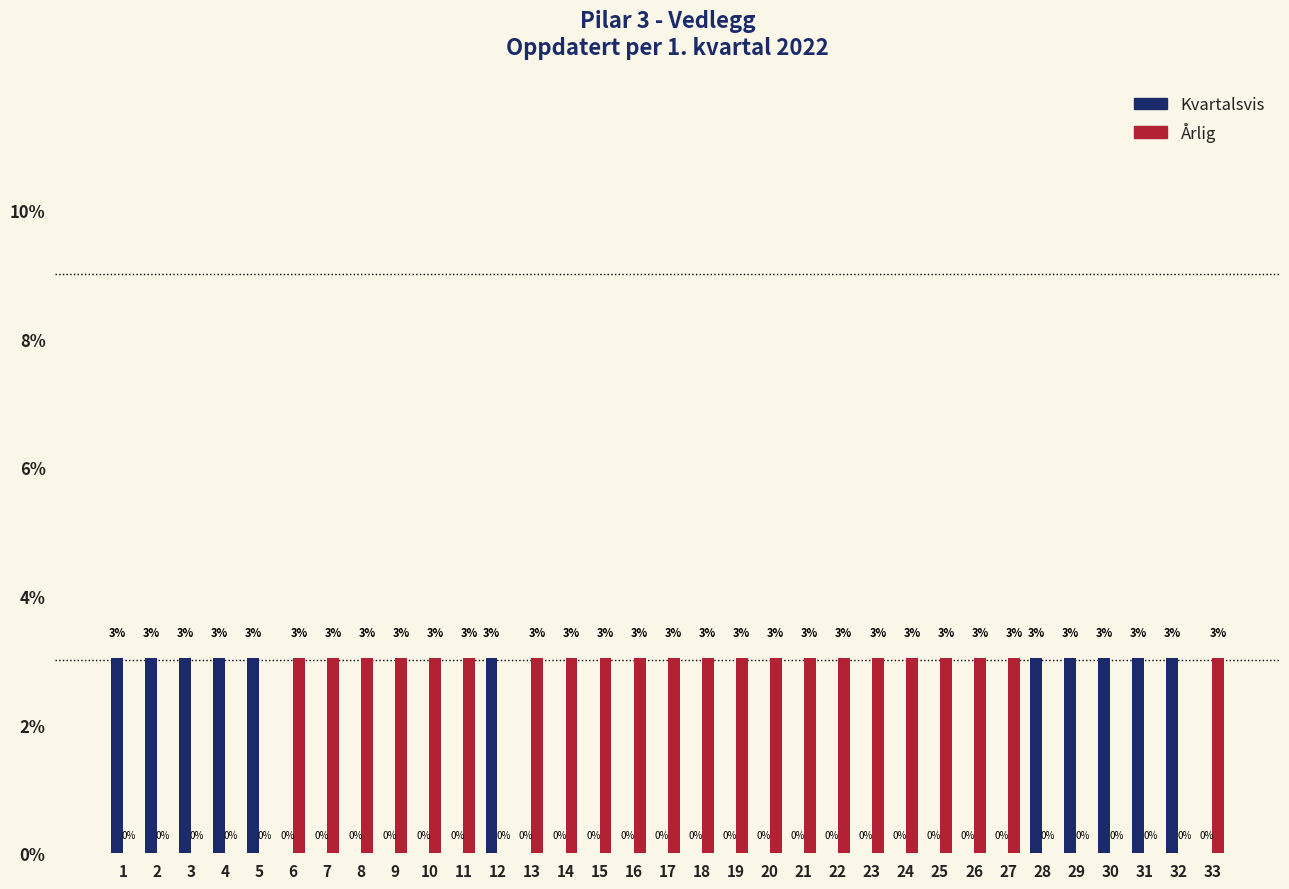

Reading left to right, list all the values displayed in this chart.

Kvartalsvis: 1=3.0	2=3.0	3=3.0	4=3.0	5=3.0	6=0.0	7=0.0	8=0.0	9=0.0	10=0.0	11=0.0	12=3.0	13=0.0	14=0.0	15=0.0	16=0.0	17=0.0	18=0.0	19=0.0	20=0.0	21=0.0	22=0.0	23=0.0	24=0.0	25=0.0	26=0.0	27=0.0	28=3.0	29=3.0	30=3.0	31=3.0	32=3.0	33=0.0
Årlig: 1=0.0	2=0.0	3=0.0	4=0.0	5=0.0	6=3.0	7=3.0	8=3.0	9=3.0	10=3.0	11=3.0	12=0.0	13=3.0	14=3.0	15=3.0	16=3.0	17=3.0	18=3.0	19=3.0	20=3.0	21=3.0	22=3.0	23=3.0	24=3.0	25=3.0	26=3.0	27=3.0	28=0.0	29=0.0	30=0.0	31=0.0	32=0.0	33=3.0